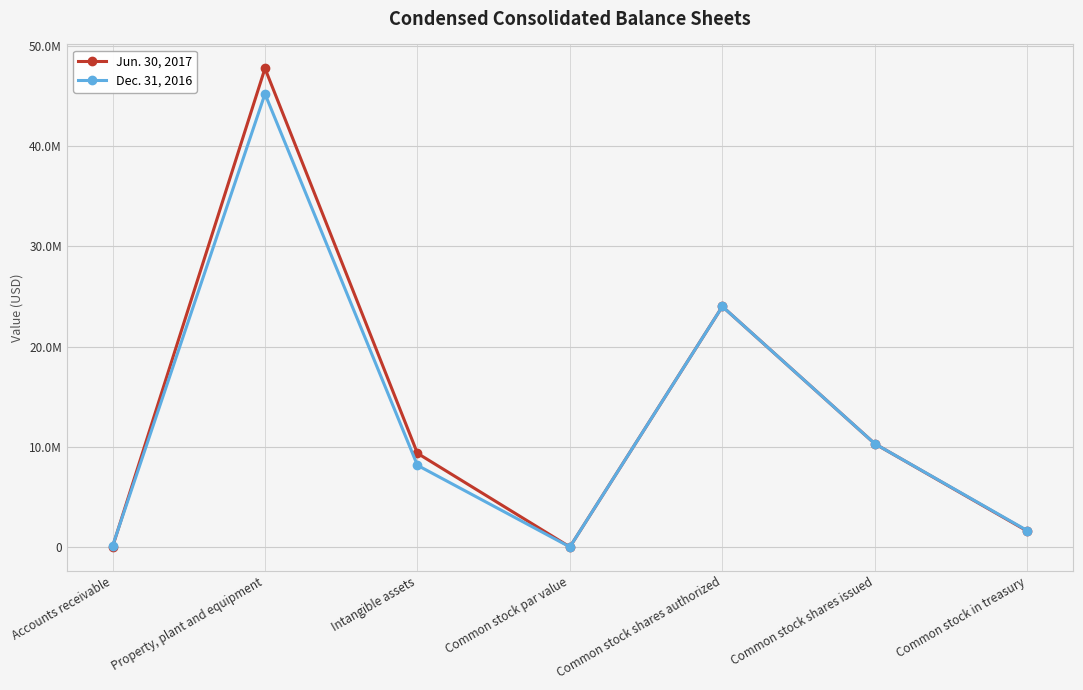

List the series in order of their overall mean, highest first.

Jun. 30, 2017, Dec. 31, 2016